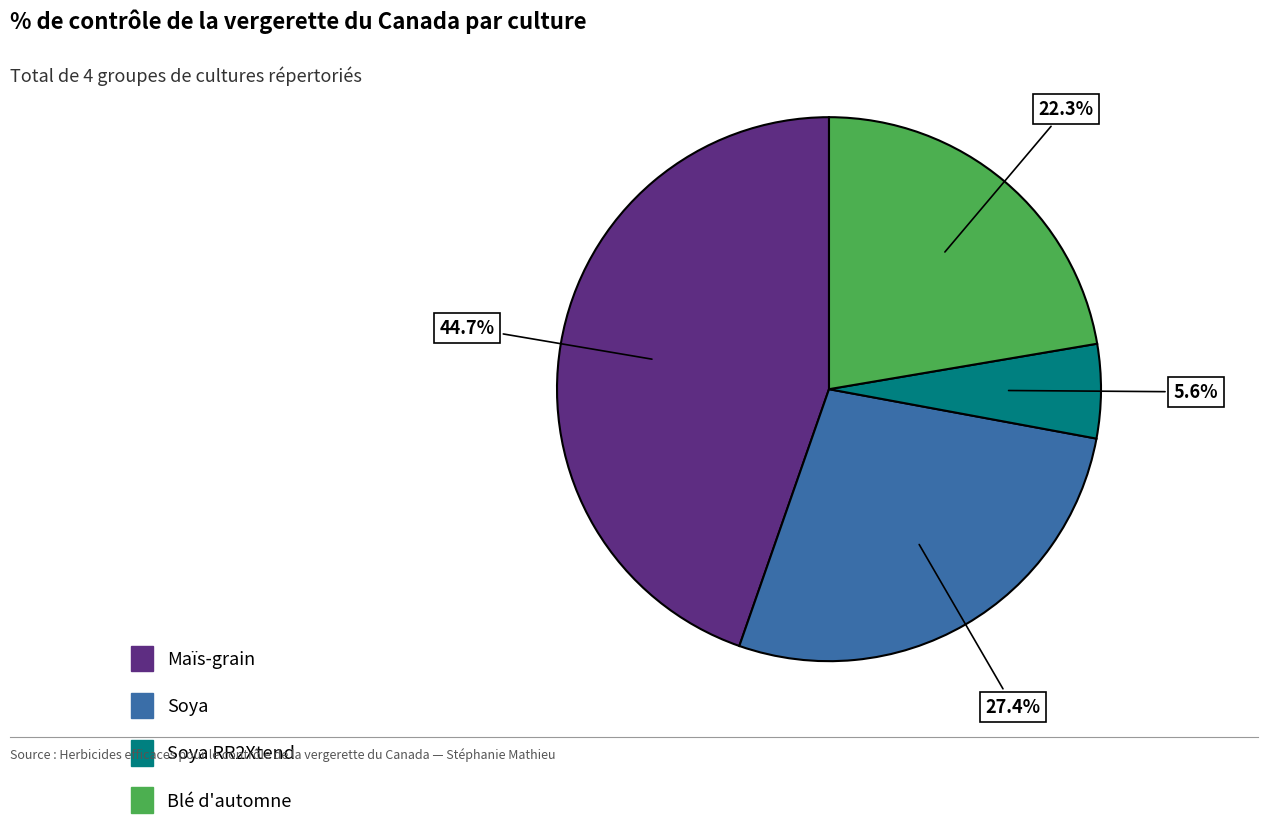

Is there a majority slice in this chart?

No